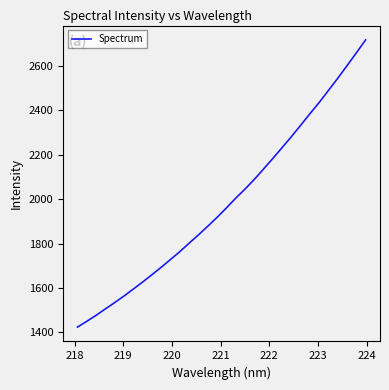

What is the minimum value shown in the chart?

1423.8